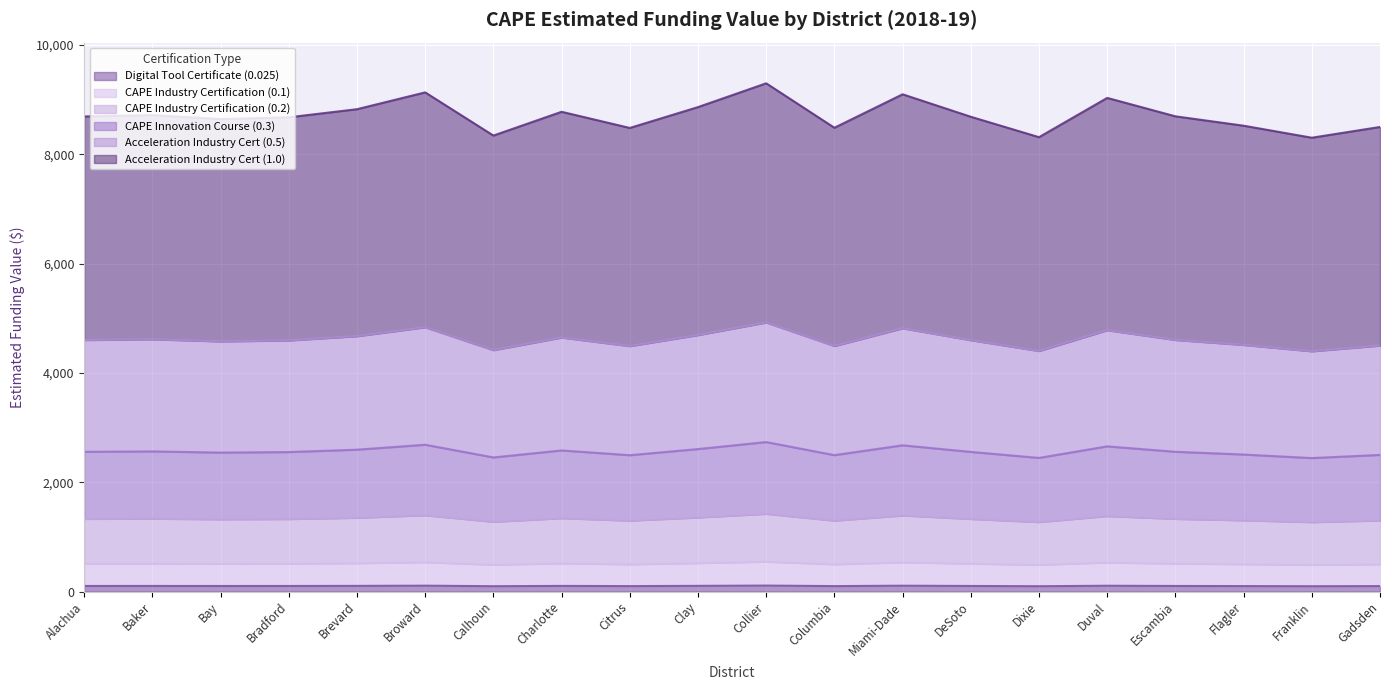

At how many categories does at least one series exceed 8084?

20